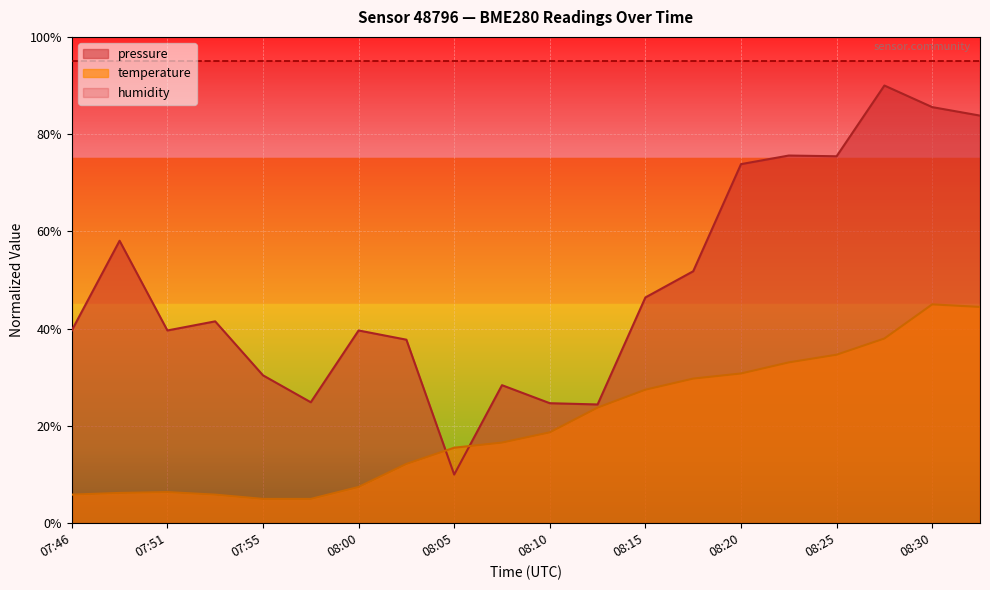

List the series in order of their overall mean, lowest first.

temperature, pressure, humidity